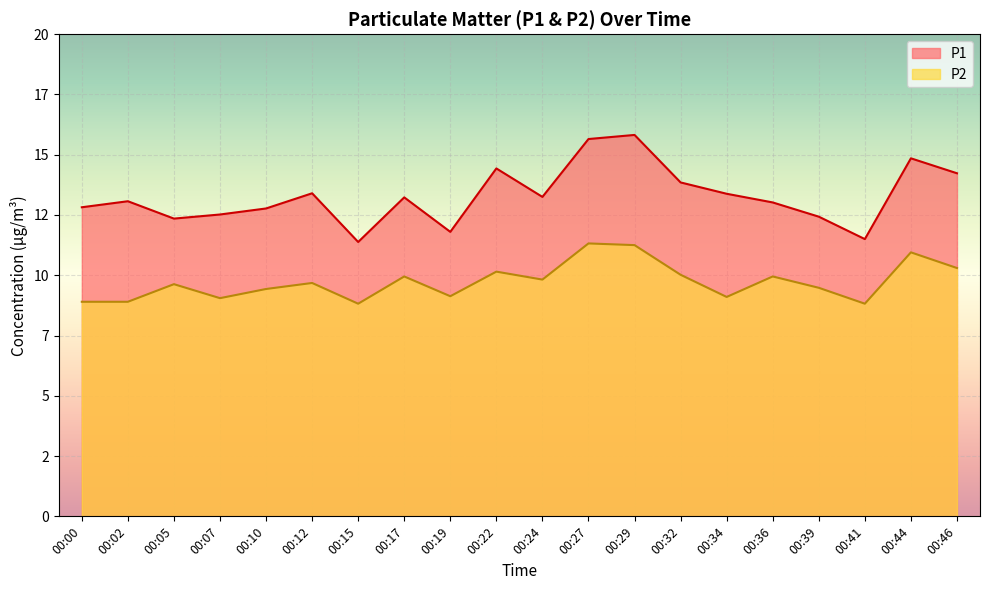

What is the spread (max minus min) of values at 00:44?

3.9